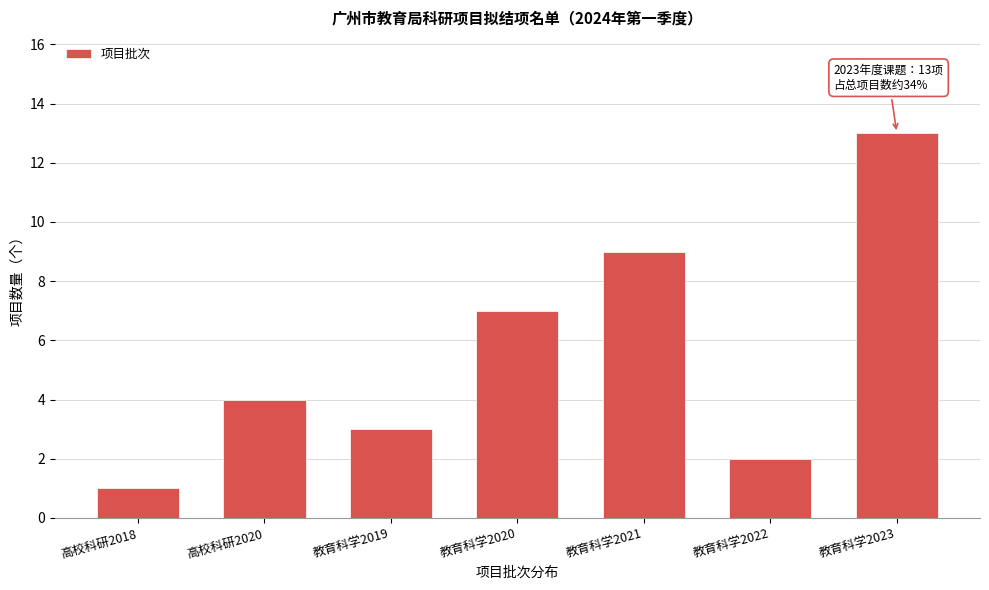

Reading right to left, list all the values displayed in this chart.

13	2	9	7	3	4	1